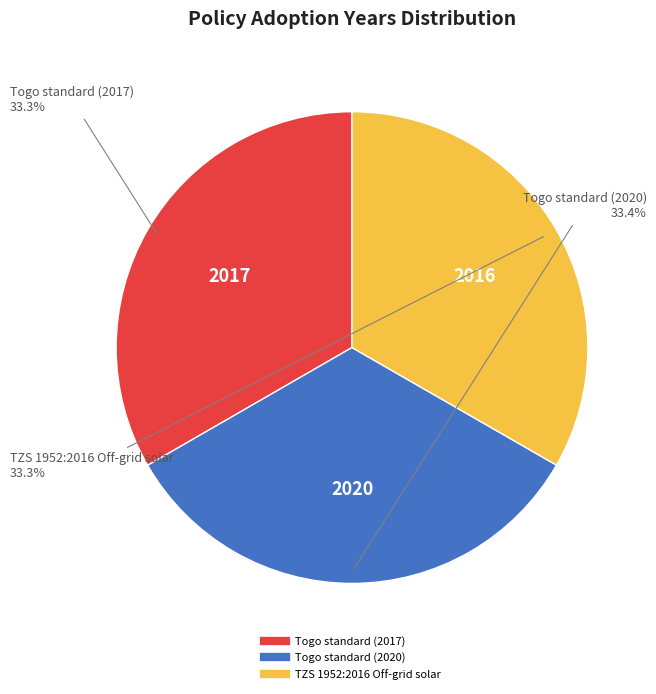

How many segments does this pie chart have?

3